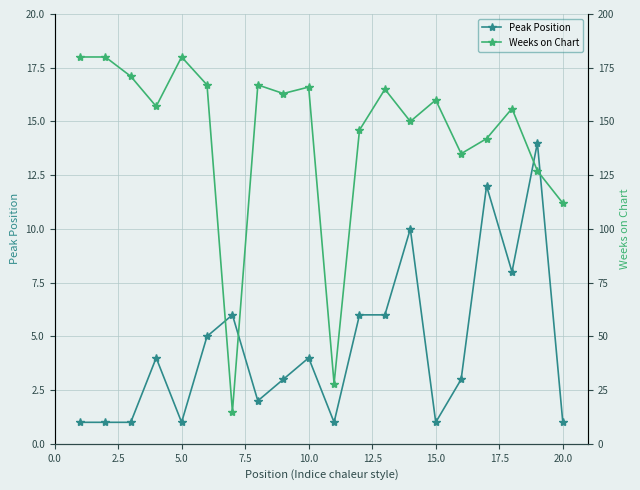

The value of Peak Position at 10.0 is 6. True or false?

False